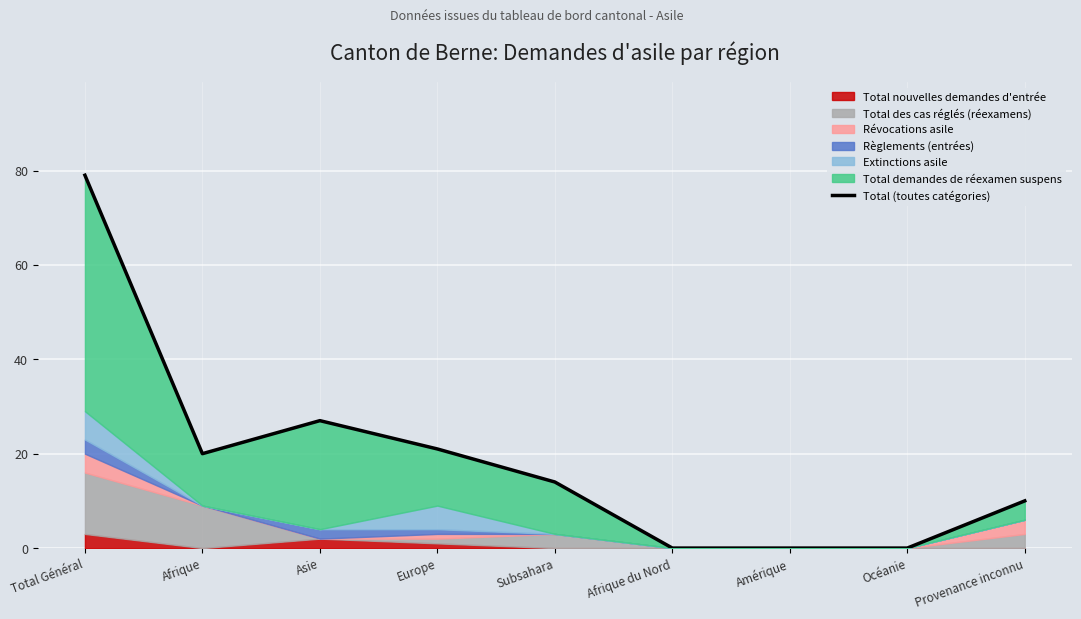

Which label corresponds to the largest value in the chart?

Total Général